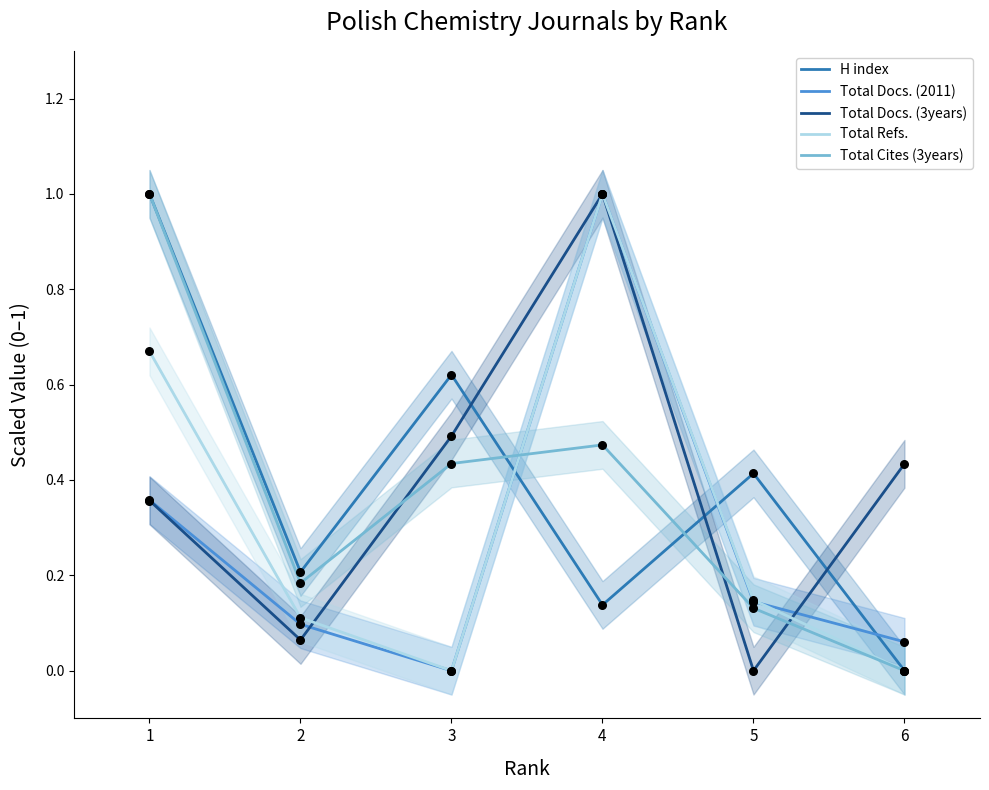

Is the value of Total Docs. (2011) at 3 greater than the value of Total Cites (3years) at 6?

No